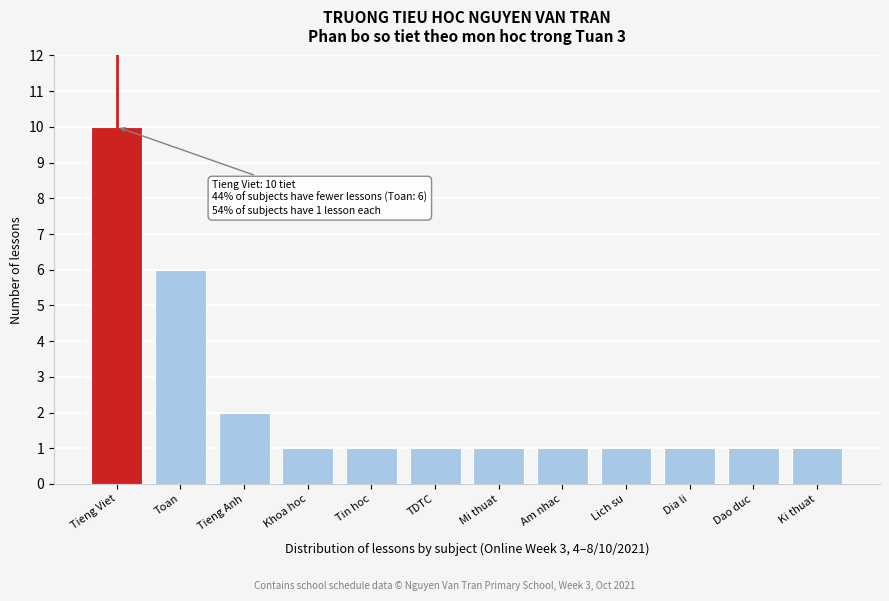

Reading left to right, what are all the values shown in this chart?

10	6	2	1	1	1	1	1	1	1	1	1